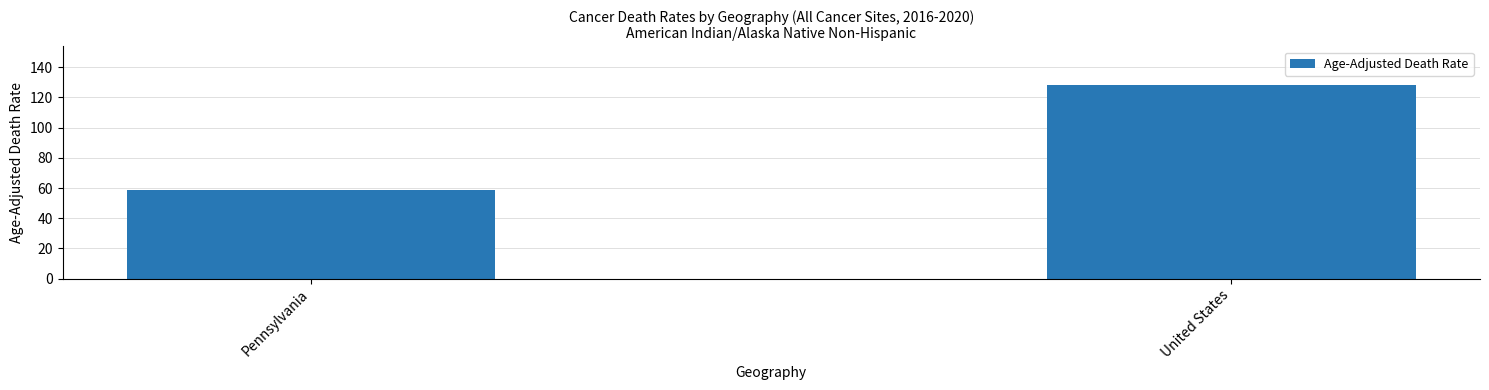

Which label corresponds to the largest value in the chart?

United States